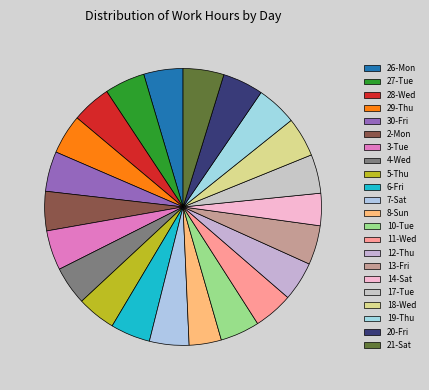

How many slices are in this pie chart?

22